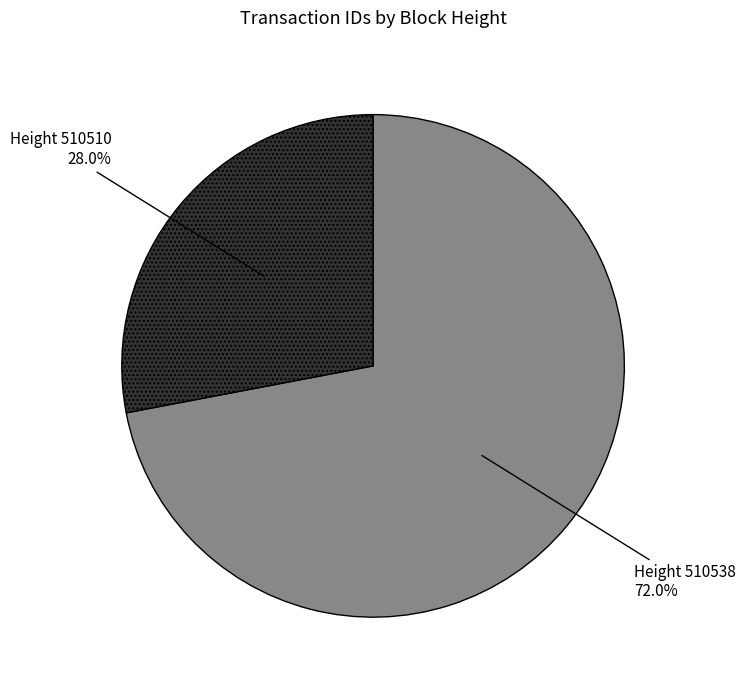

Which category has the smallest portion of the pie?

Height 510510